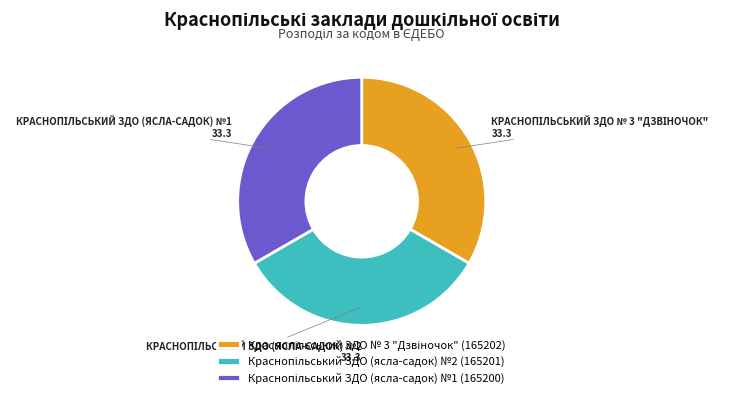

Is there a majority slice in this chart?

No